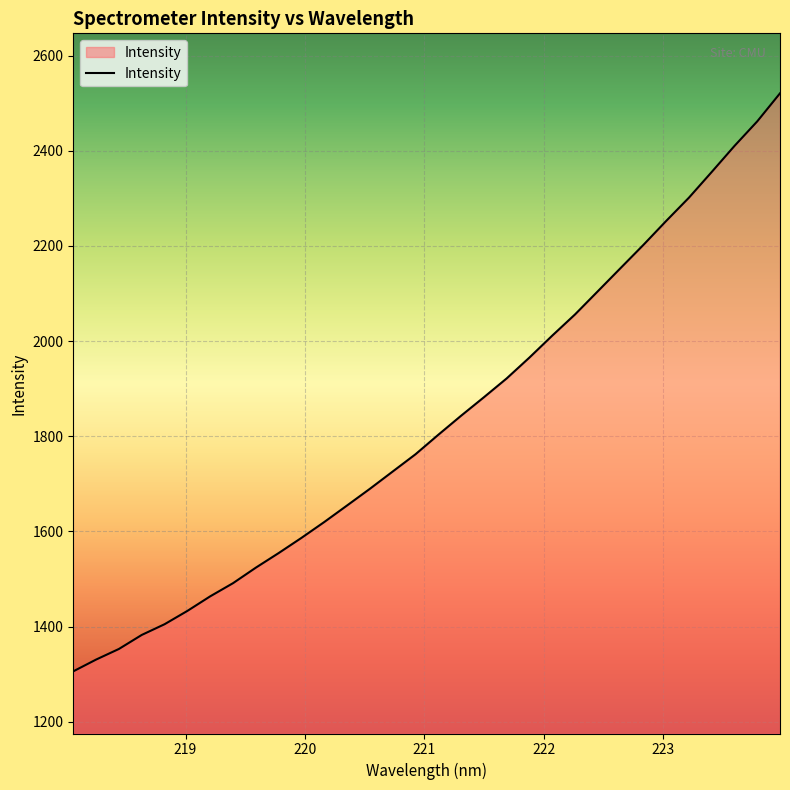

What is the maximum value shown in the chart?

2520.6